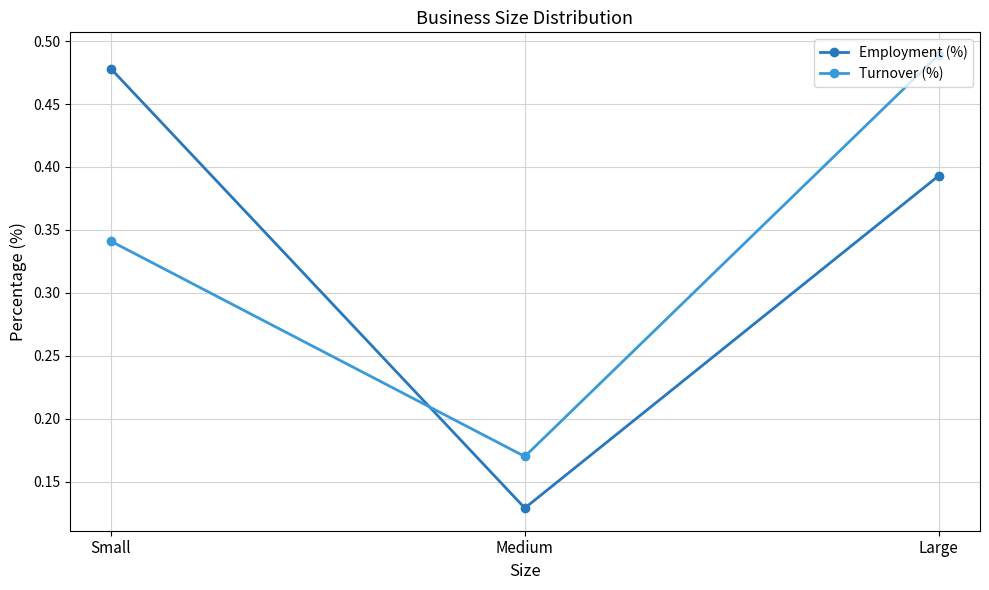

Between Small and Large, which series saw the biggest shift?

Turnover (%)